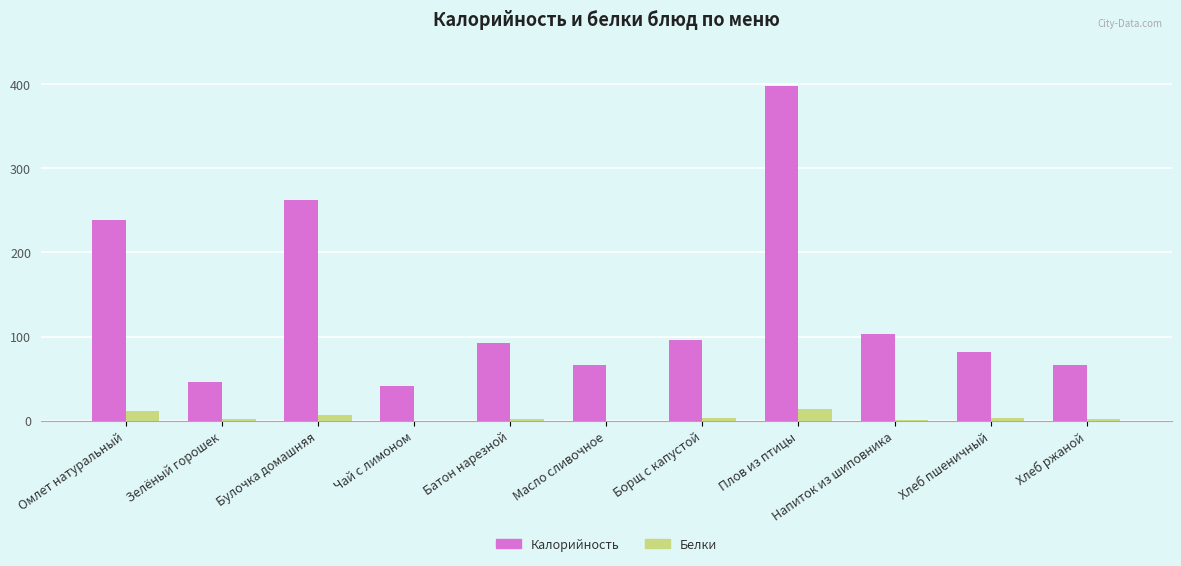

What is the highest value of the Белки series?

14.4